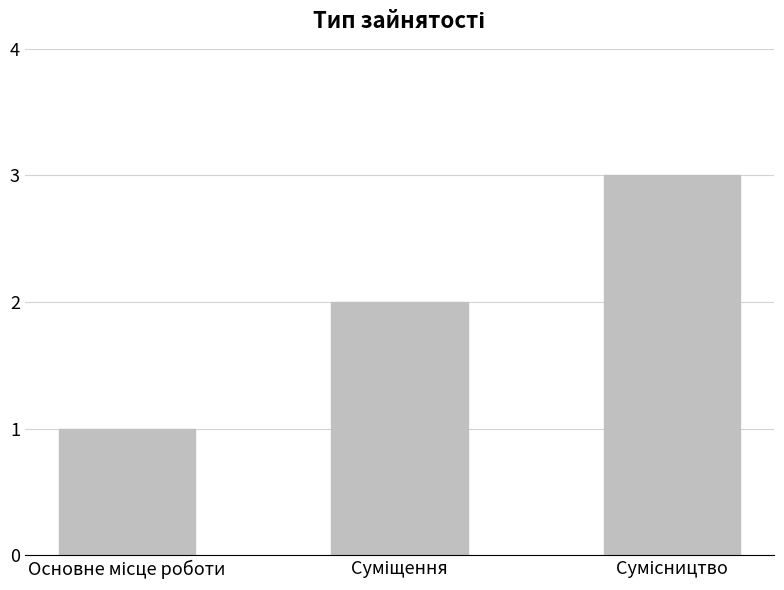

Are the bars grouped side by side (vs. stacked)?

No